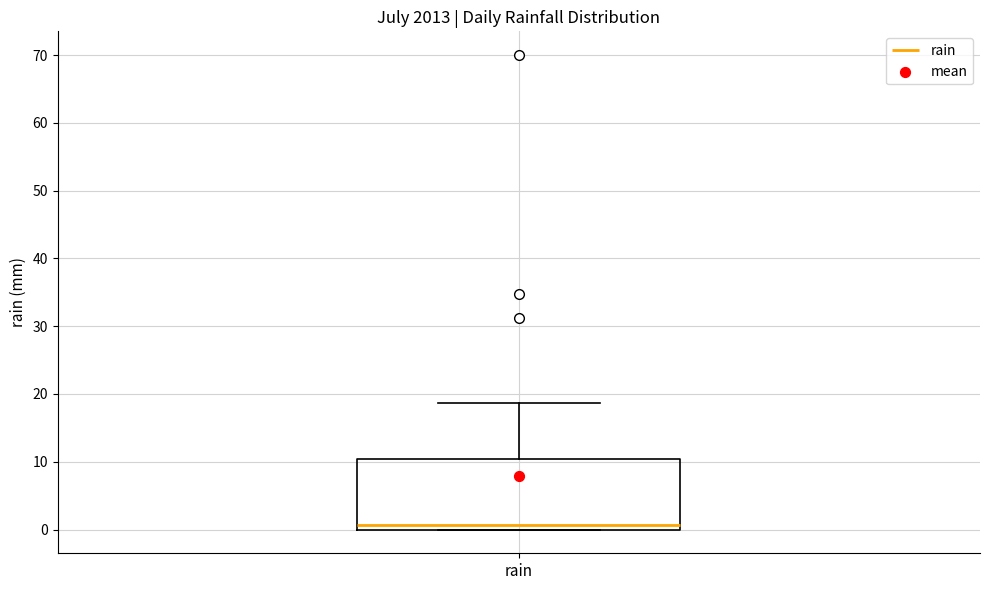

Where is the upper edge of the box for rain on the y-axis? The values are not printed on the chart, so give them approximately, as read against the axis.

10